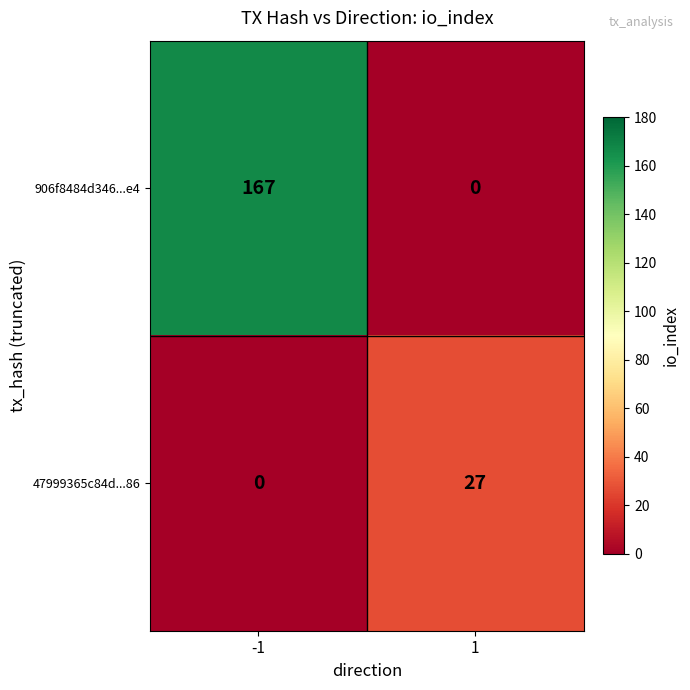

List the series in order of their overall mean, lowest first.

47999365c84d...86, 906f8484d346...e4